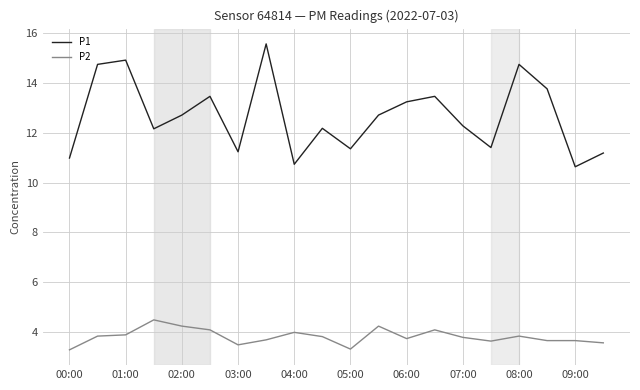

Which series has the largest range (max minus min)?

P1